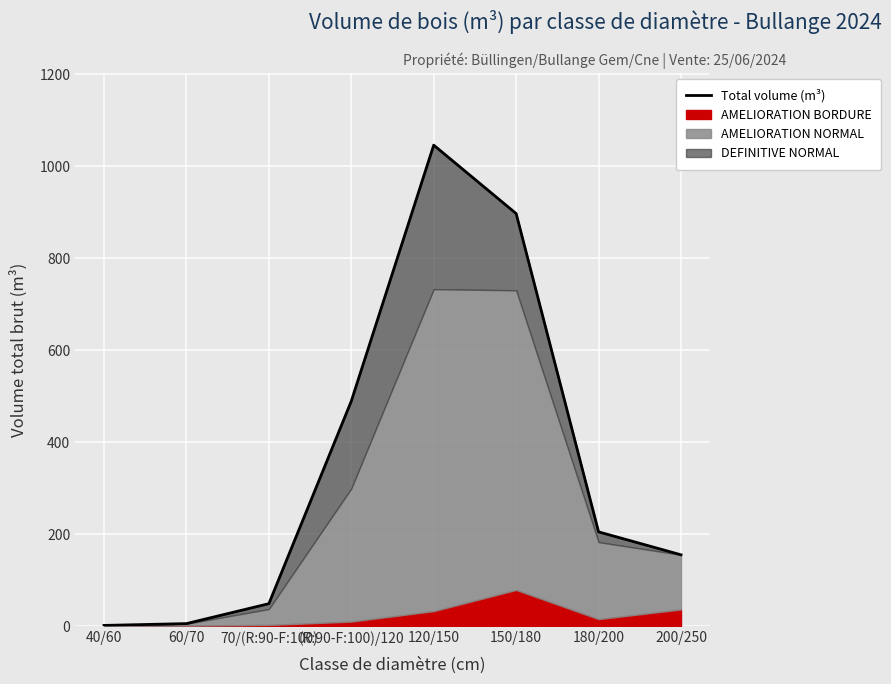

List the labels in order of value, largest first.

120/150, 150/180, (R:90-F:100)/120, 180/200, 200/250, 70/(R:90-F:100), 60/70, 40/60